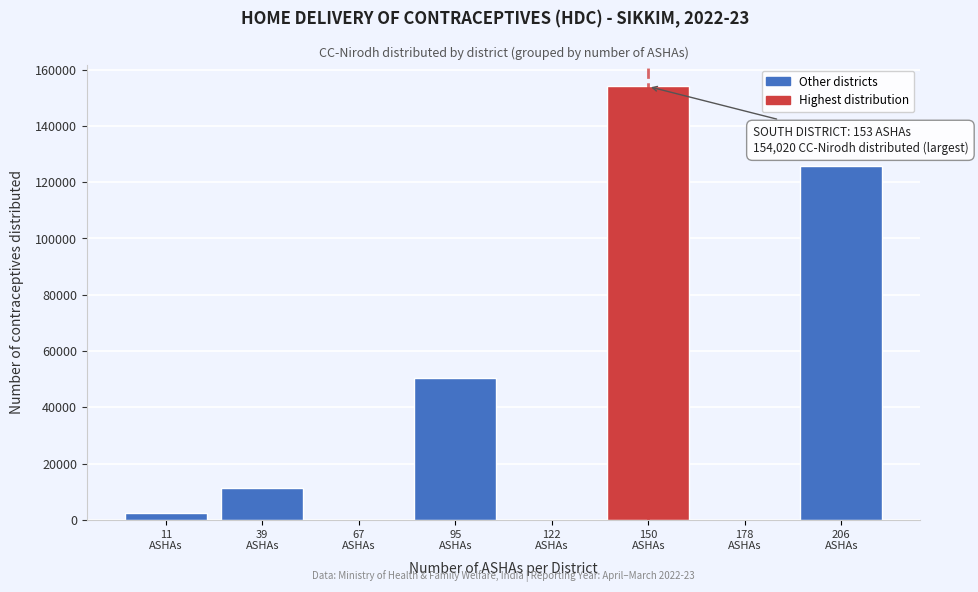

What is the sum of all values?

344067